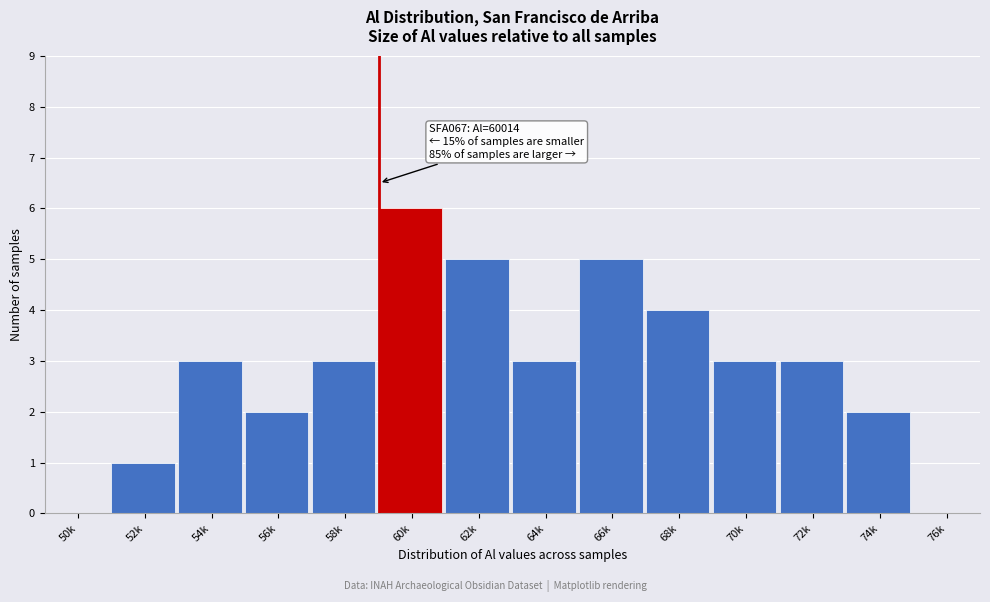

Reading left to right, extract all data points from this chart.

50k=0	52k=1	54k=3	56k=2	58k=3	60k=6	62k=5	64k=3	66k=5	68k=4	70k=3	72k=3	74k=2	76k=0